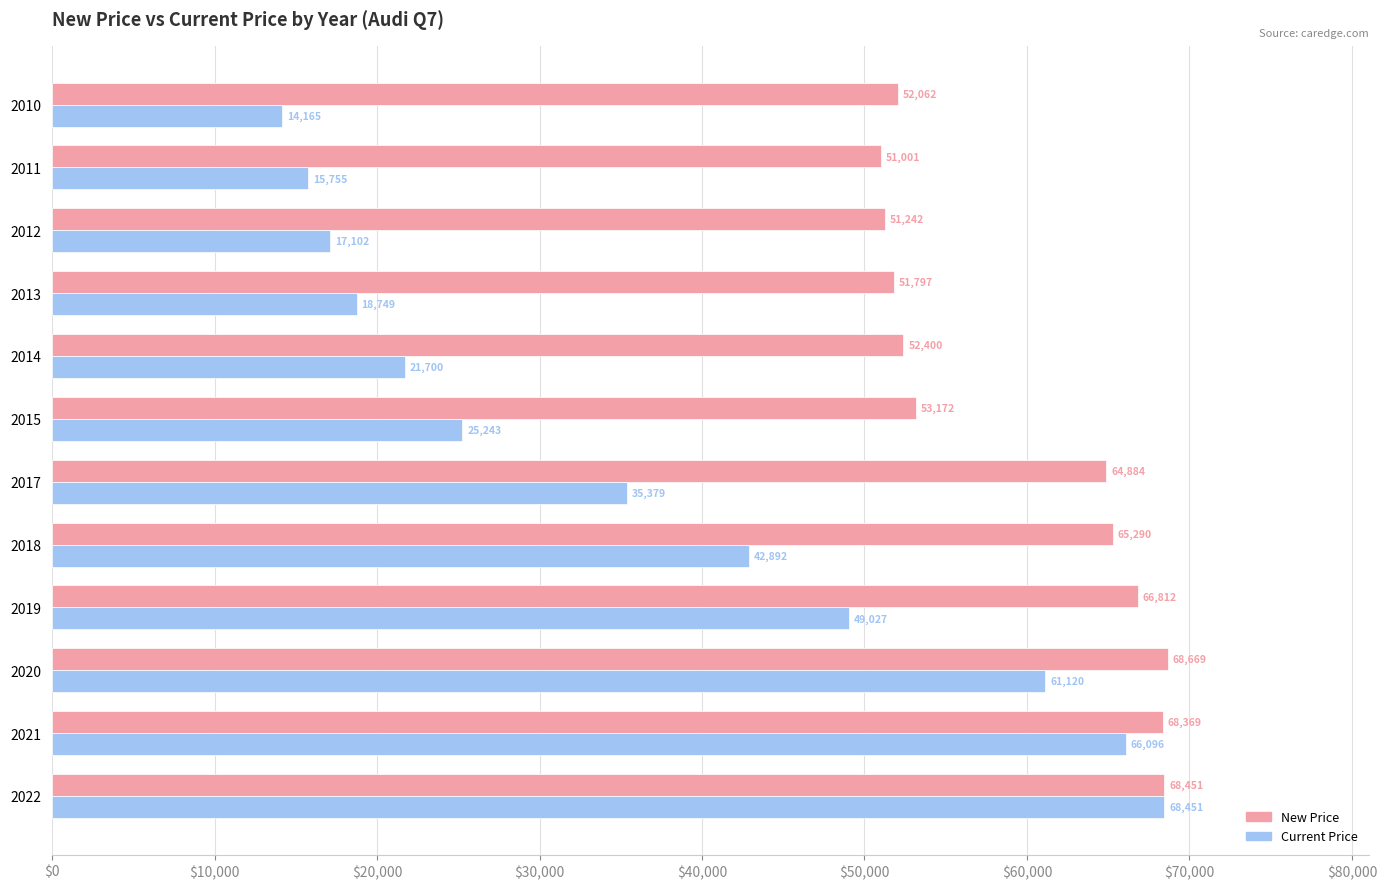

What is the sum of all Current Price values?

435679